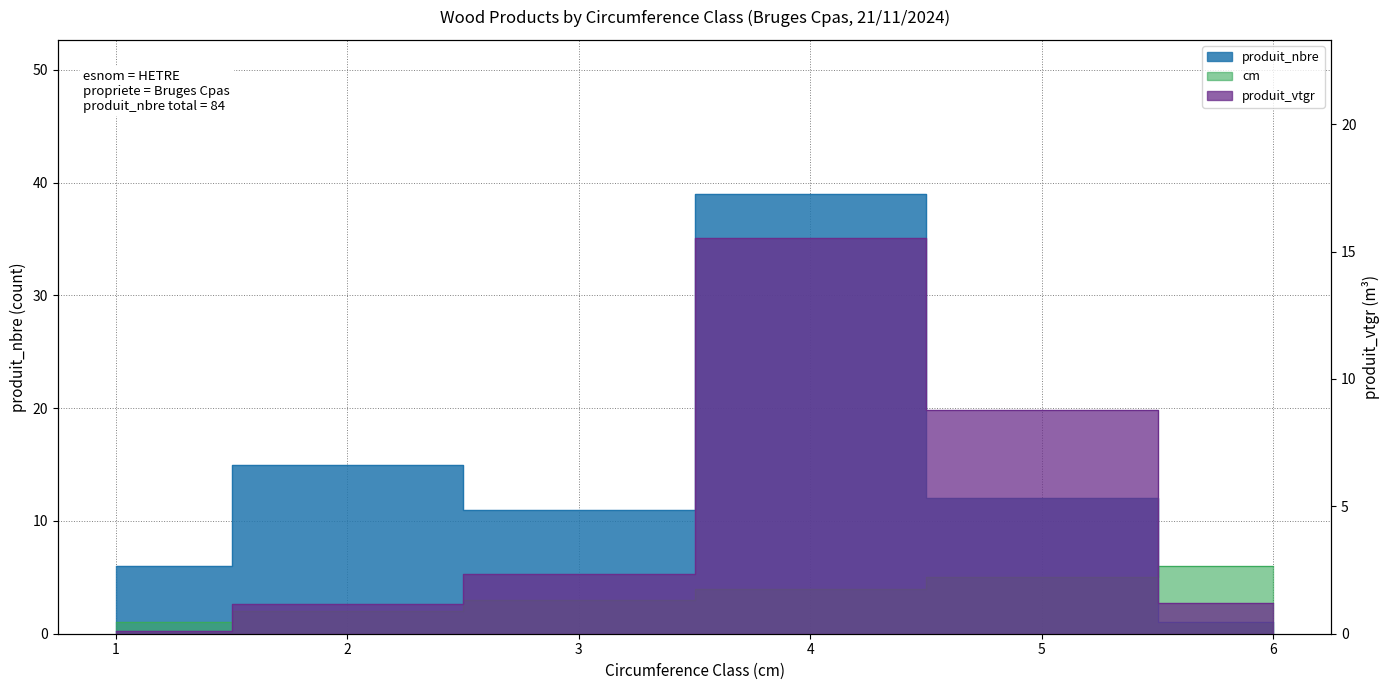

Reading right to left, list all the values displayed in this chart.

cm: 6.0	5.0	4.0	3.0	2.0	1.0
produit_nbre: 1.0	12.0	39.0	11.0	15.0	6.0
produit_vtgr: 1.2	8.8	15.5	2.3	1.2	0.1